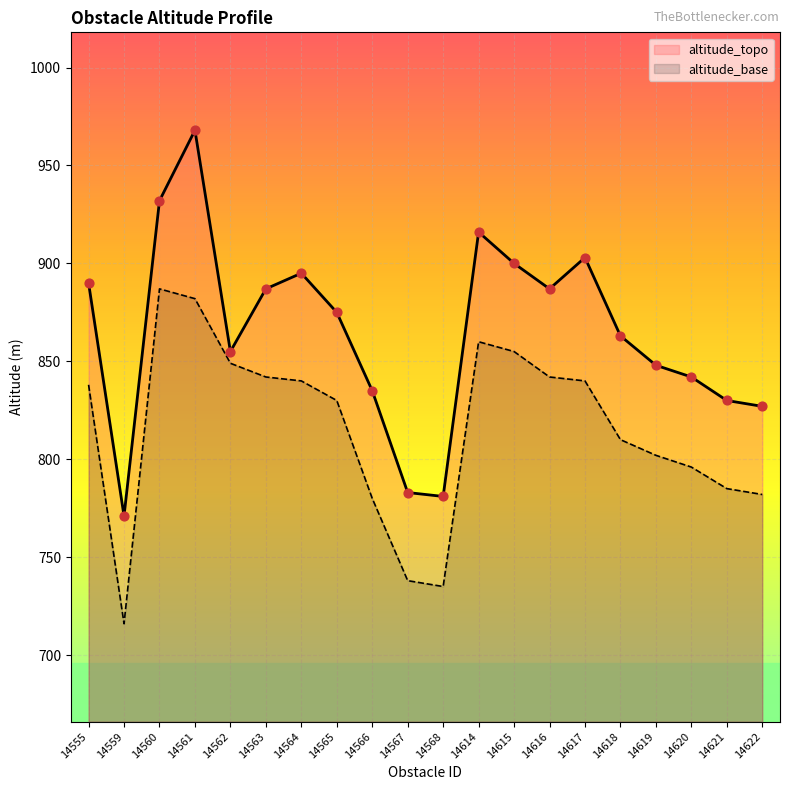

What are all the series names shown in the legend?

altitude_topo, altitude_base